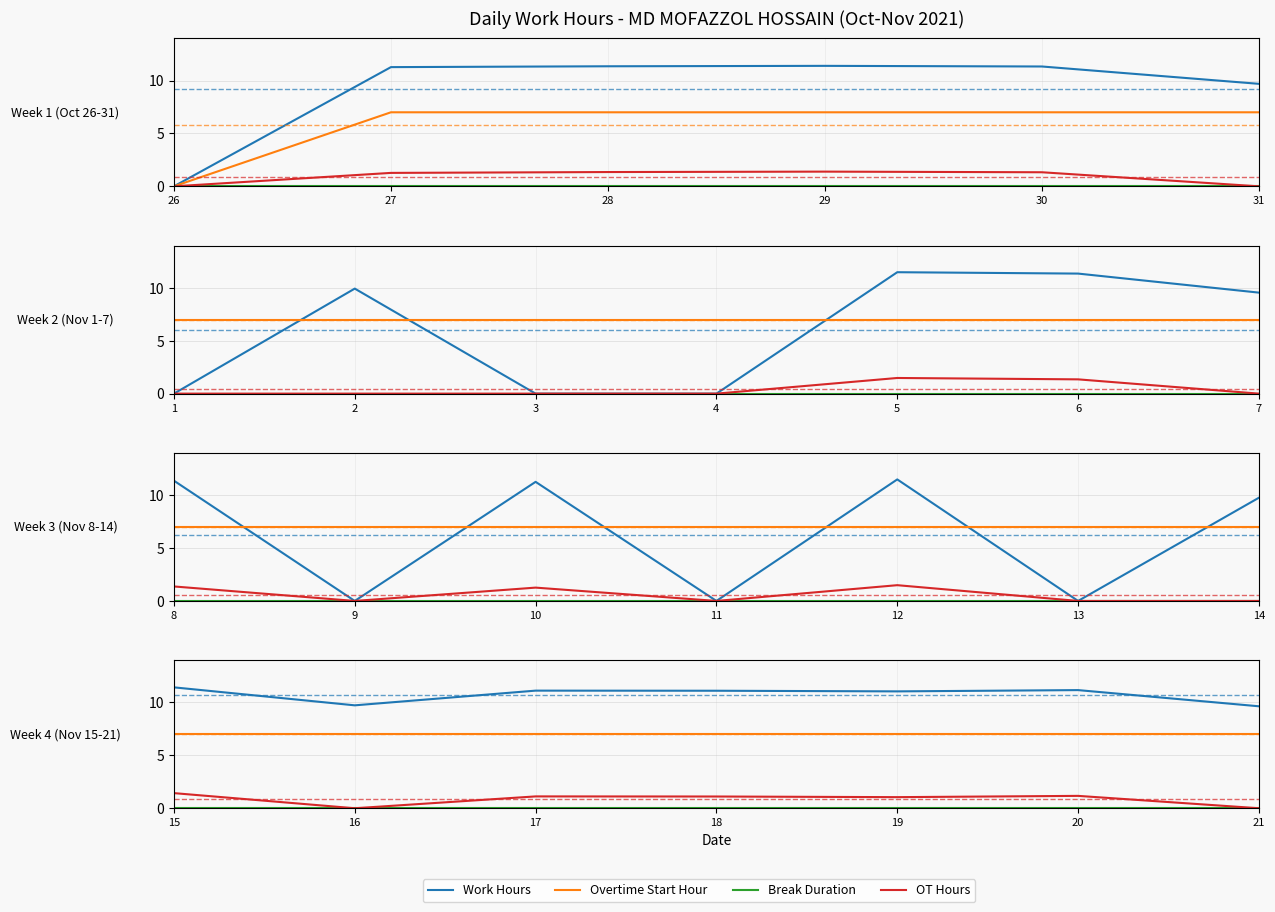

Is the value of Work Hours at 19 greater than the value of Break Duration at 20?

Yes